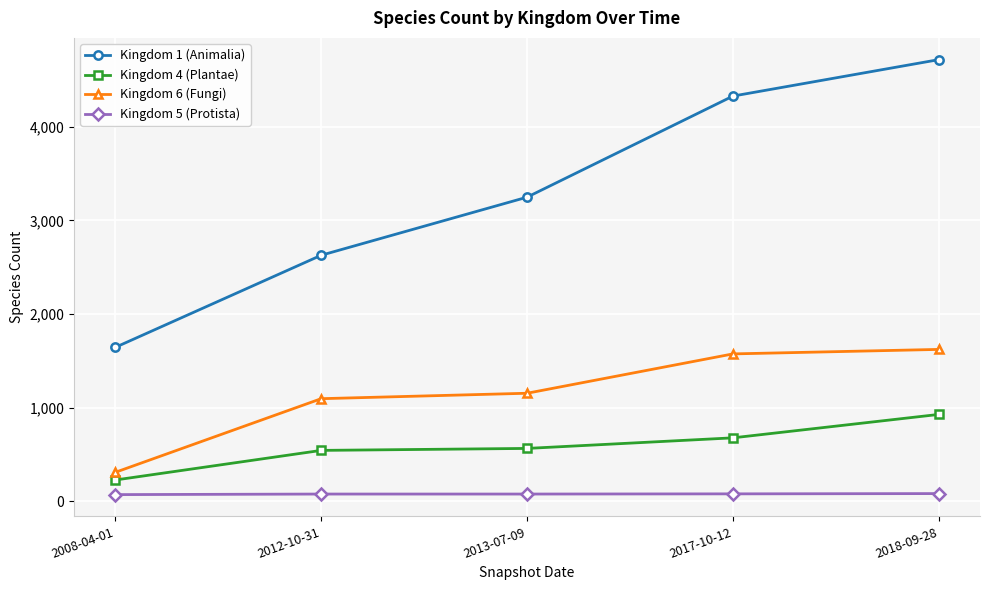

What is the label of the 2nd point from the right?

2017-10-12